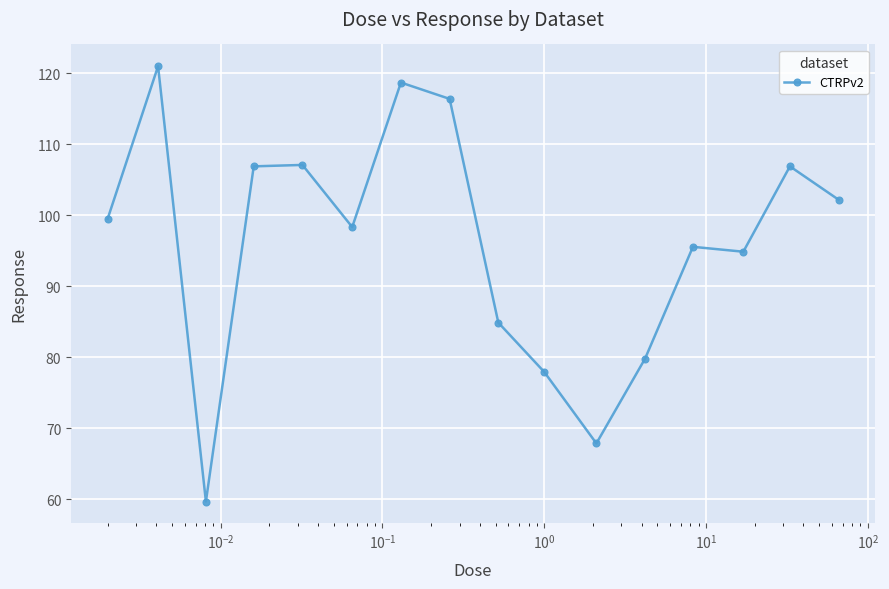

True or false: the data has more than 0 interior local peaks.

True